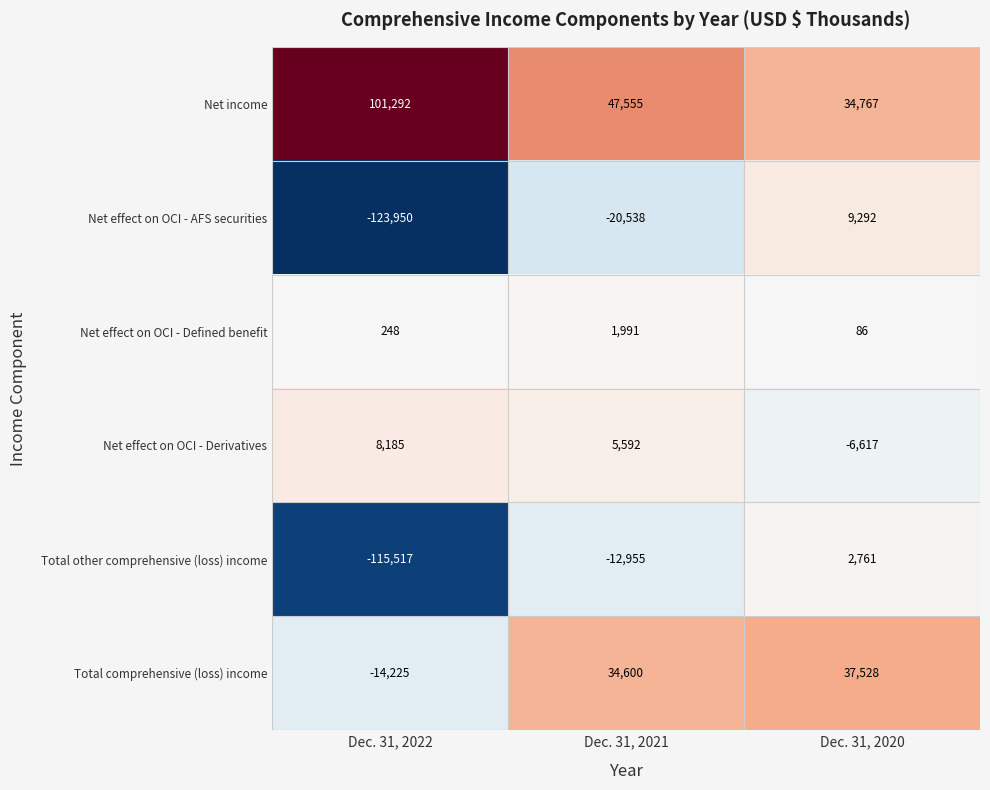

What is the lowest value of the Net effect on OCI - Derivatives series?

-6617